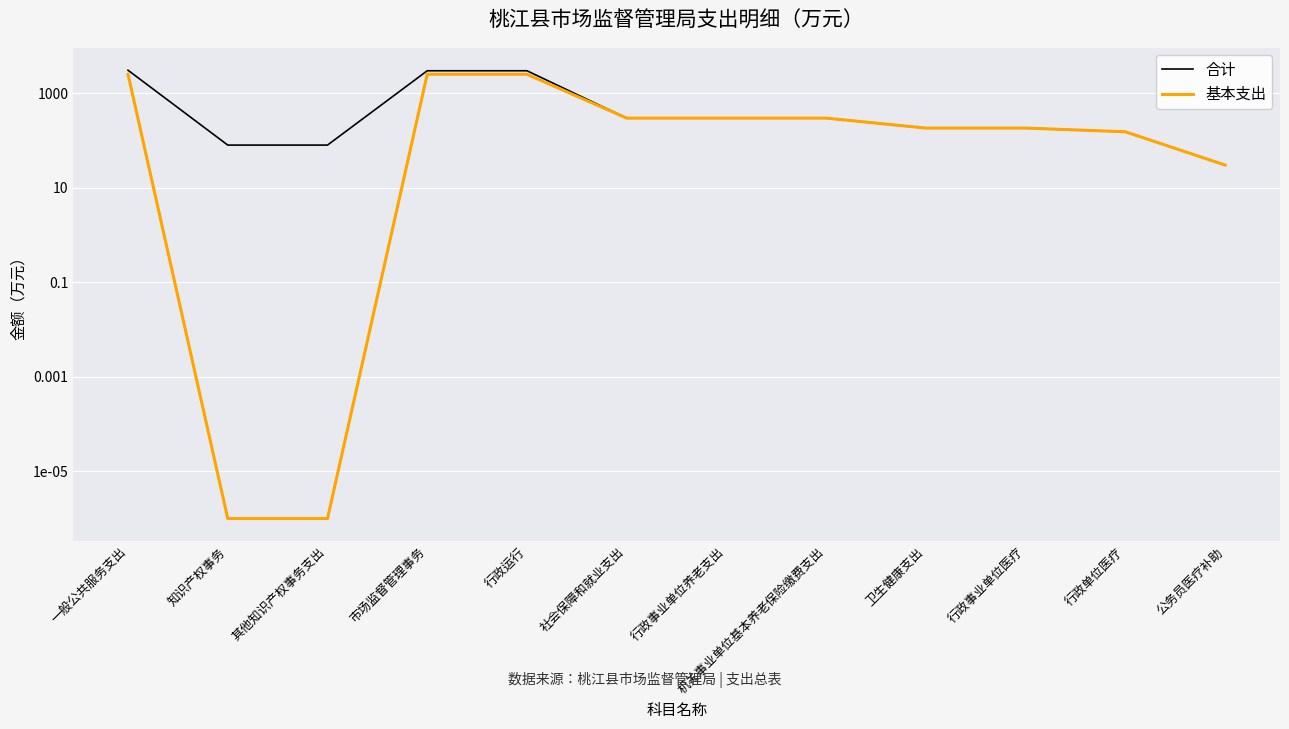

What is the value of the 基本支出 point at the 8th from the left?

297.4